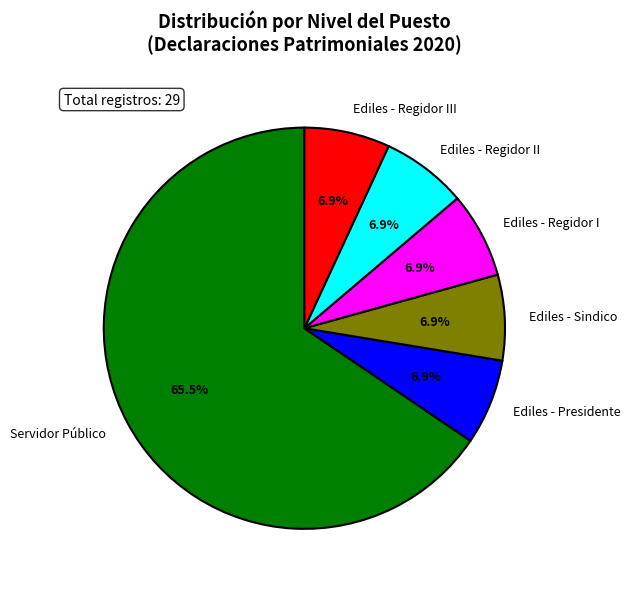

How many slices are in this pie chart?

6